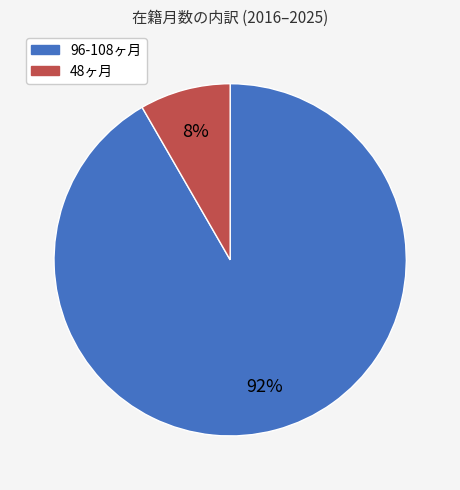

How many slices are in this pie chart?

2